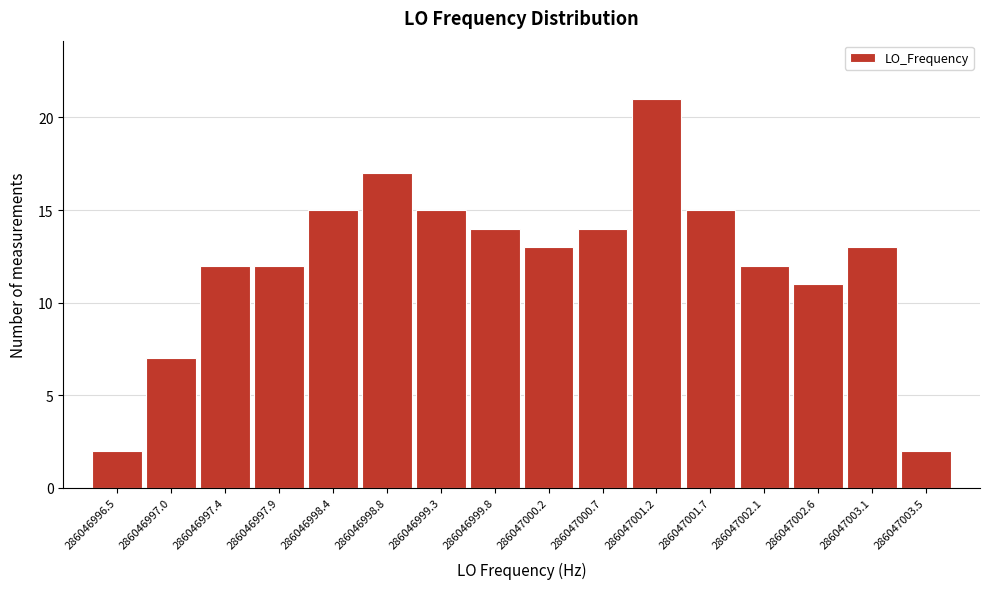

What is the height of the bar covering 286046997.90 to 286046998.40 on the x-axis? Neither the bar edges nor the heights are printed on the chart, so give them approximately, as read against the axes.

12